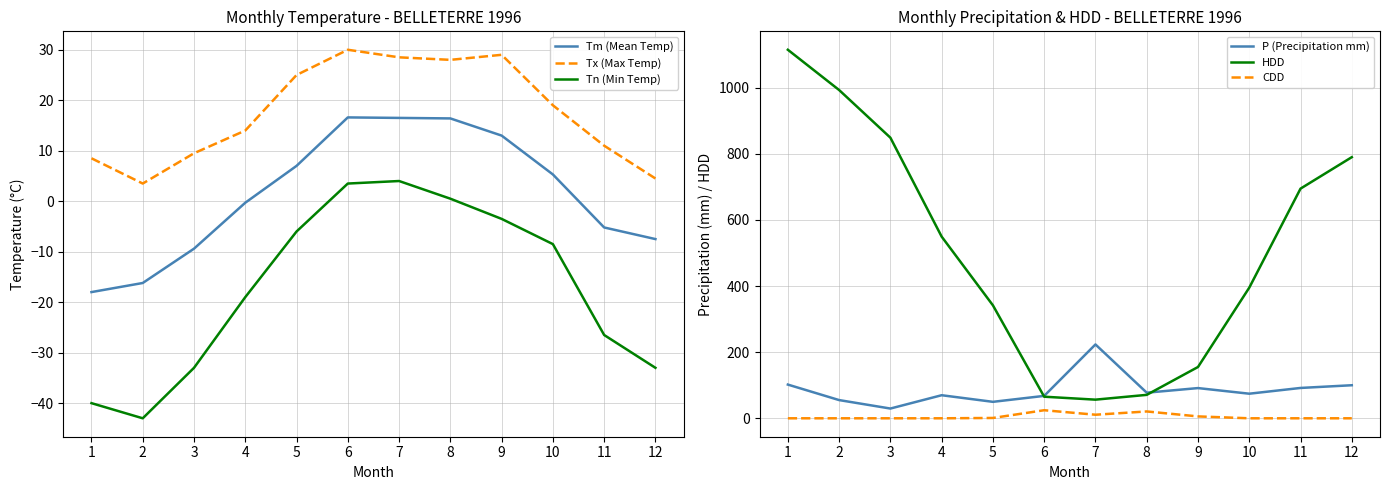

True or false: P (Precipitation mm) has a value of 69.8 at 4.

True